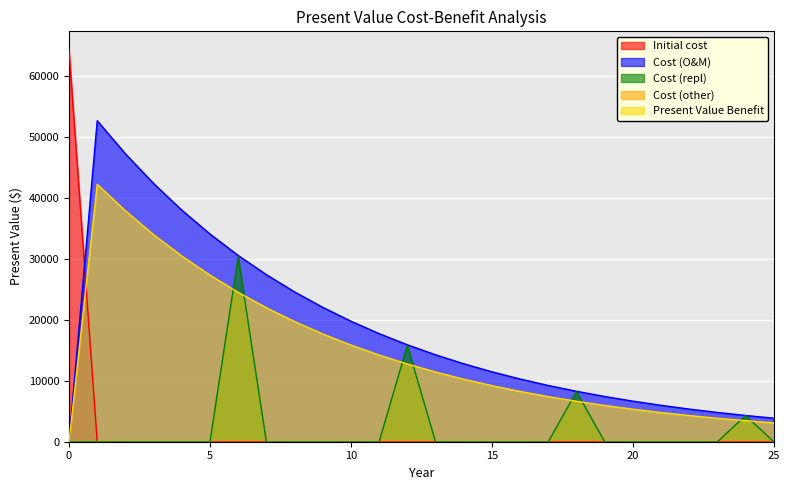

Reading left to right, transcribe all the data shown in this chart.

Initial cost: 64130.0	0.0	0.0	0.0	0.0	0.0	0.0	0.0	0.0	0.0	0.0	0.0	0.0	0.0	0.0	0.0	0.0	0.0	0.0	0.0	0.0	0.0	0.0	0.0	0.0	0.0
Cost (O&M): 0.0	52666.1	47234.2	42362.5	37993.3	34074.7	30560.3	27408.3	24581.4	22046.1	19772.3	17733.0	15904.1	14263.7	12792.6	11473.2	10289.8	9228.6	8276.7	7423.1	6657.5	5970.8	5355.0	4802.7	4307.3	3863.1
Cost (repl): 0.0	0.0	0.0	0.0	0.0	0.0	30340.3	0.0	0.0	0.0	0.0	0.0	15789.6	0.0	0.0	0.0	0.0	0.0	8217.1	0.0	0.0	0.0	0.0	0.0	4276.3	0.0
Present Value Benefit: 0.0	42238.5	37882.1	33975.0	30470.8	27328.1	24509.5	21981.6	19714.4	17681.1	15857.5	14222.0	12755.1	11439.6	10259.7	9201.5	8252.5	7401.3	6638.0	5953.3	5339.3	4788.6	4294.7	3851.8	3454.5	3098.2